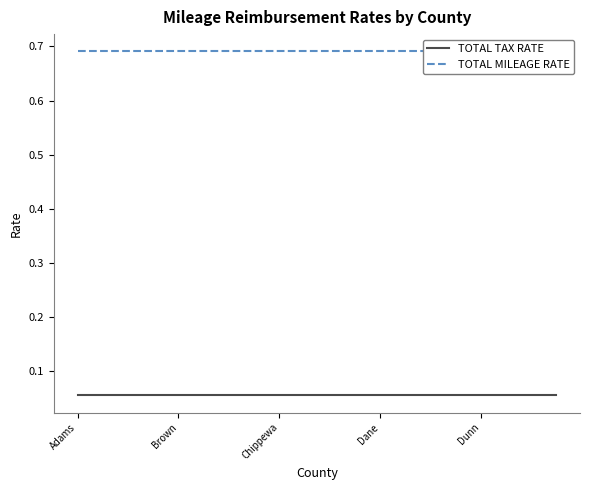

Does the chart display data point markers on the line(s)?

No